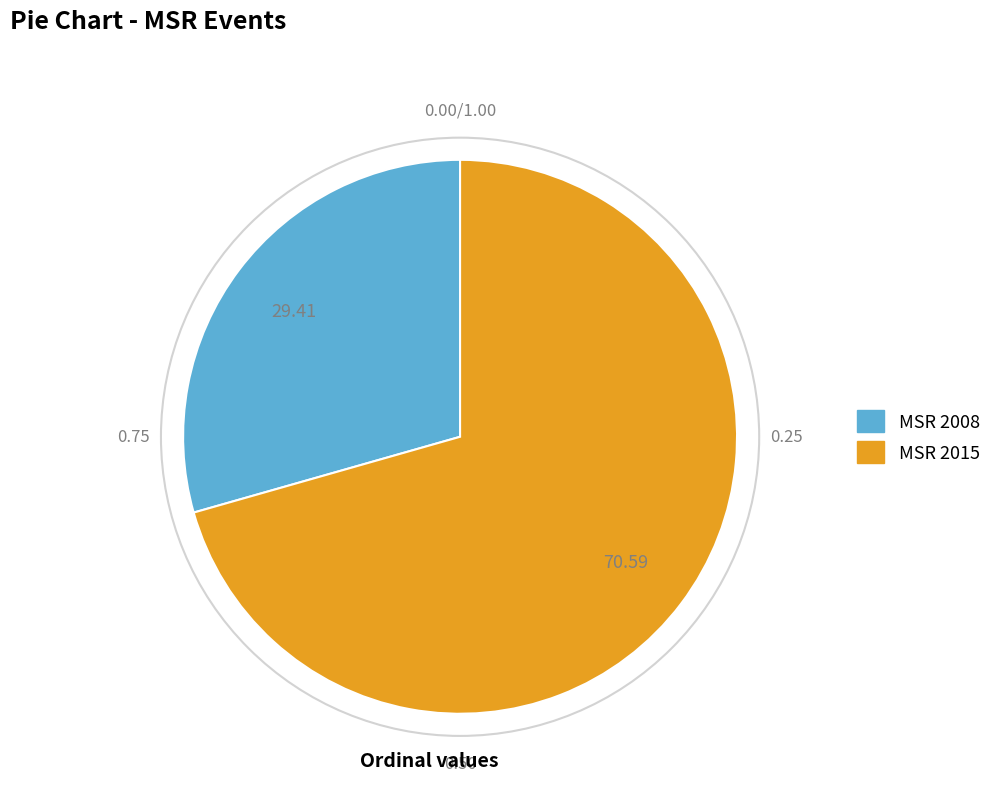

How many segments does this pie chart have?

2